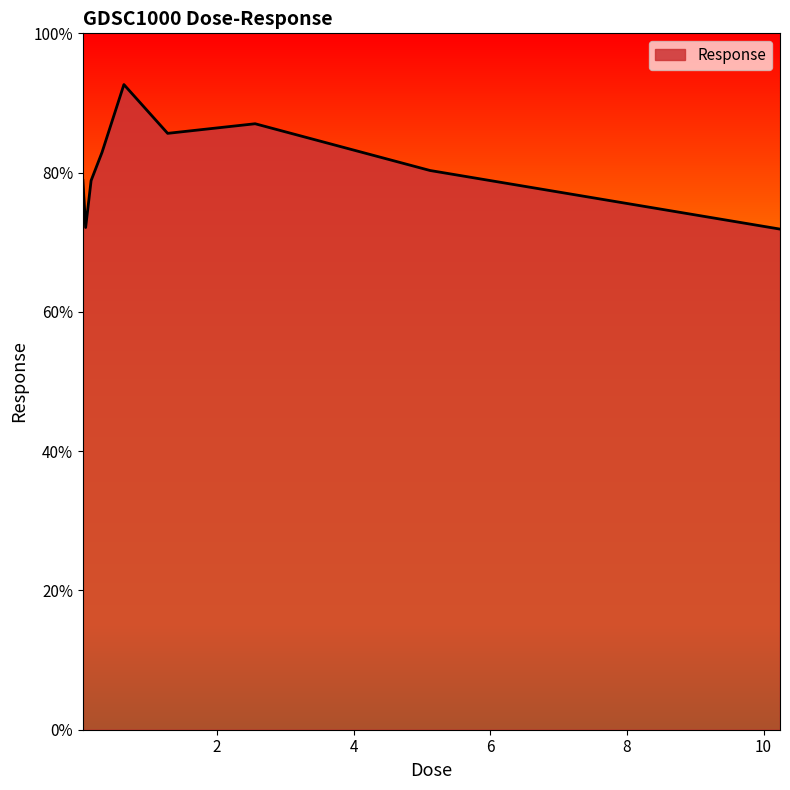

What is the minimum value shown in the chart?

71.9